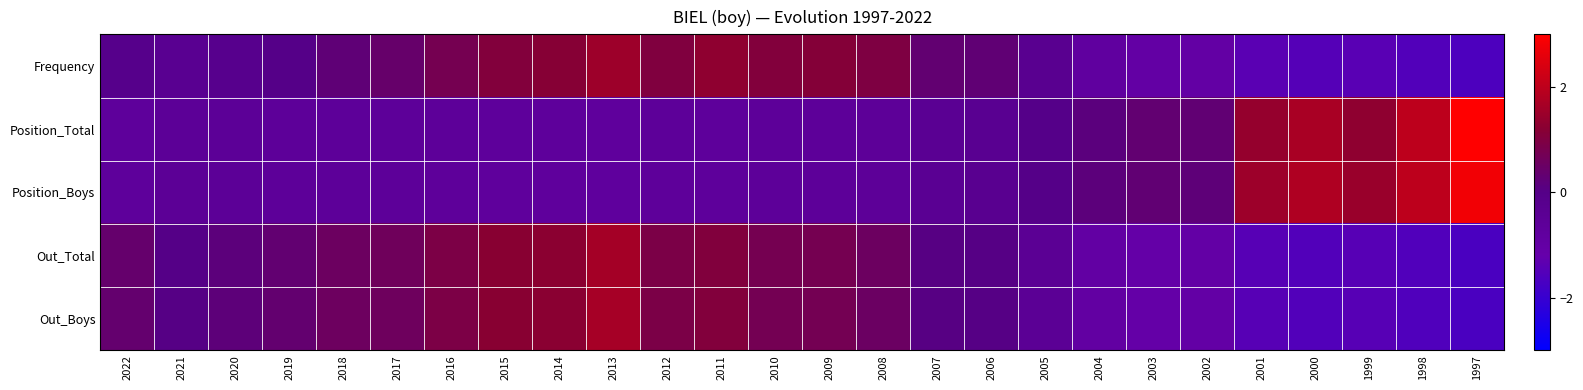

Rank the series by their maximum value, from highest to lowest.

Position_Total, Position_Boys, Out_Boys, Out_Total, Frequency